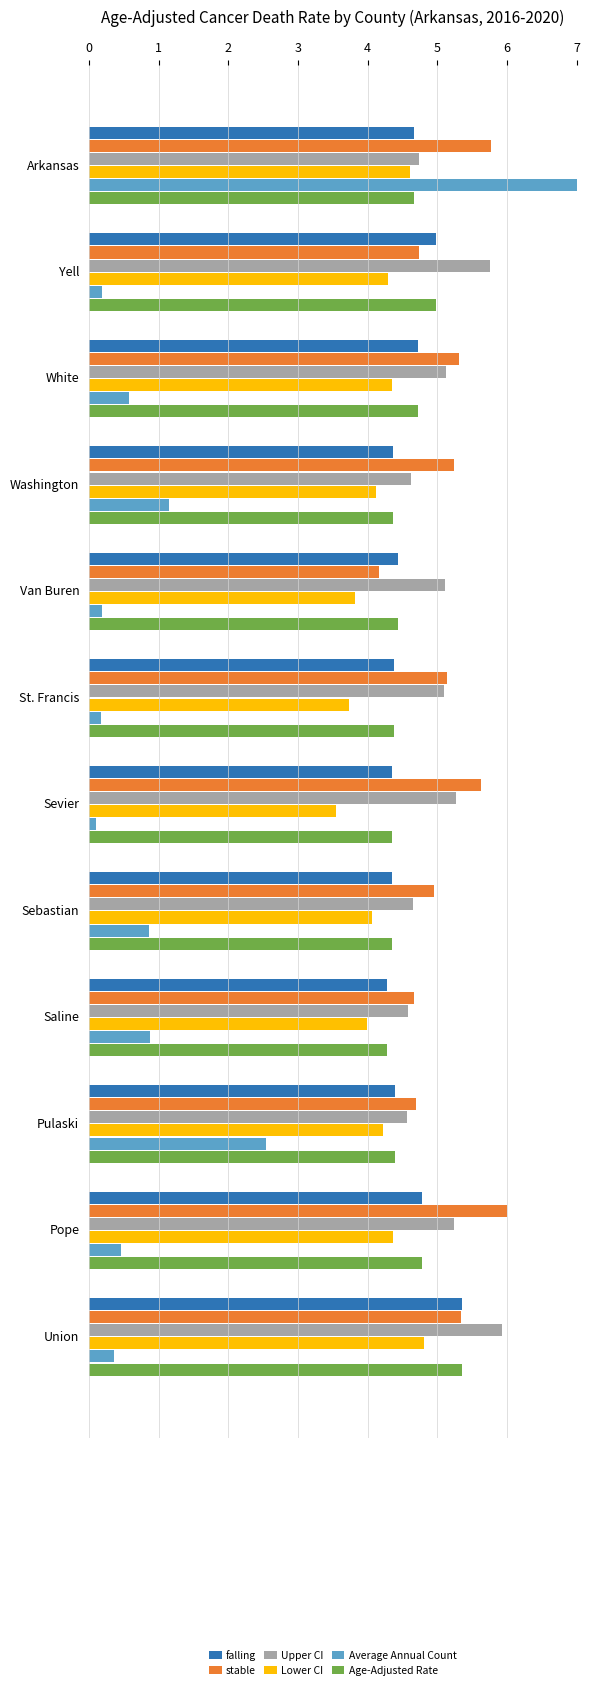

Rank the series by their maximum value, from highest to lowest.

Average Annual Count, stable, Upper CI, falling, Age-Adjusted Rate, Lower CI